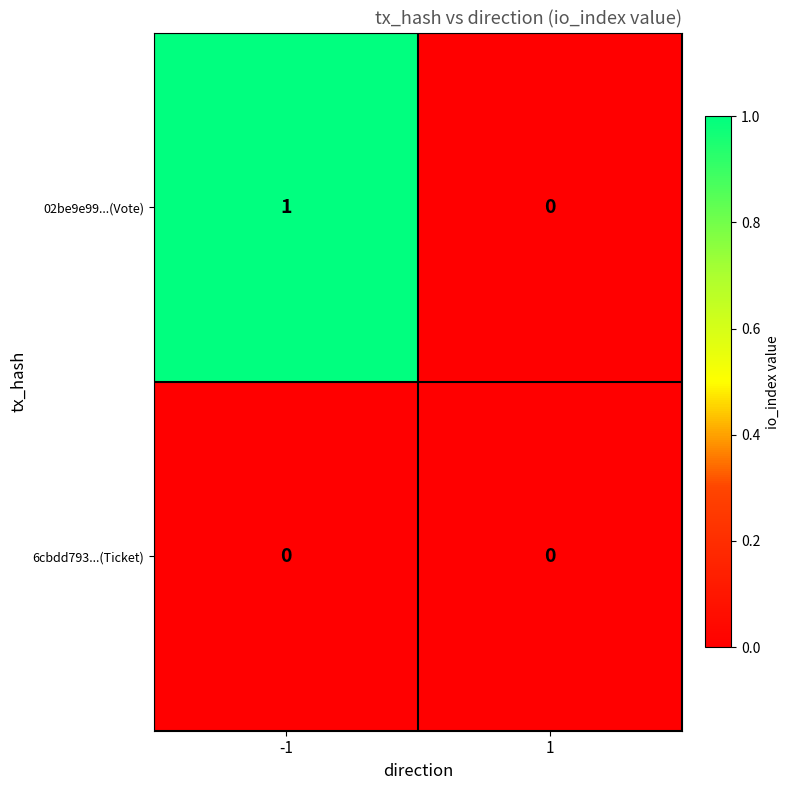

List the series in order of their overall mean, lowest first.

6cbdd793...(Ticket), 02be9e99...(Vote)